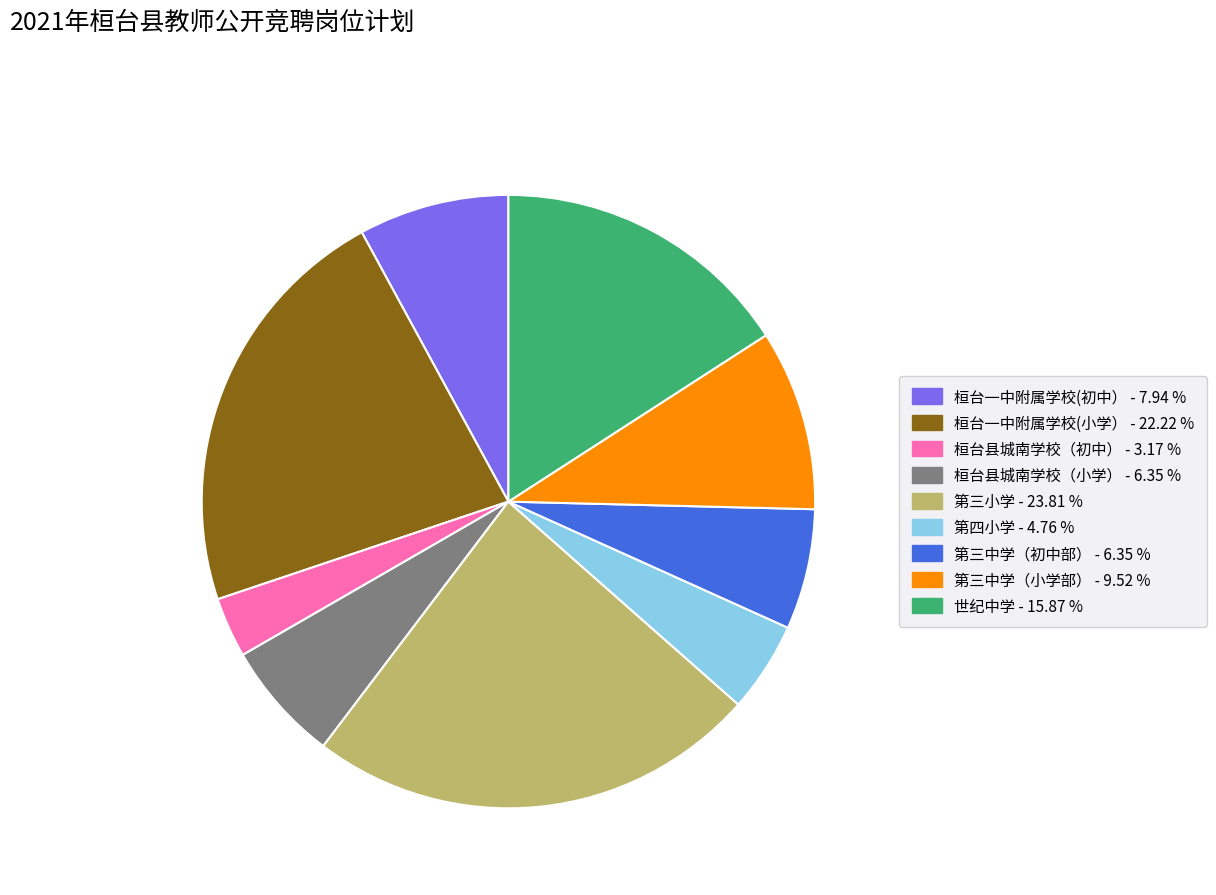

Is 桓台县城南学校（小学） the majority of the pie?

No